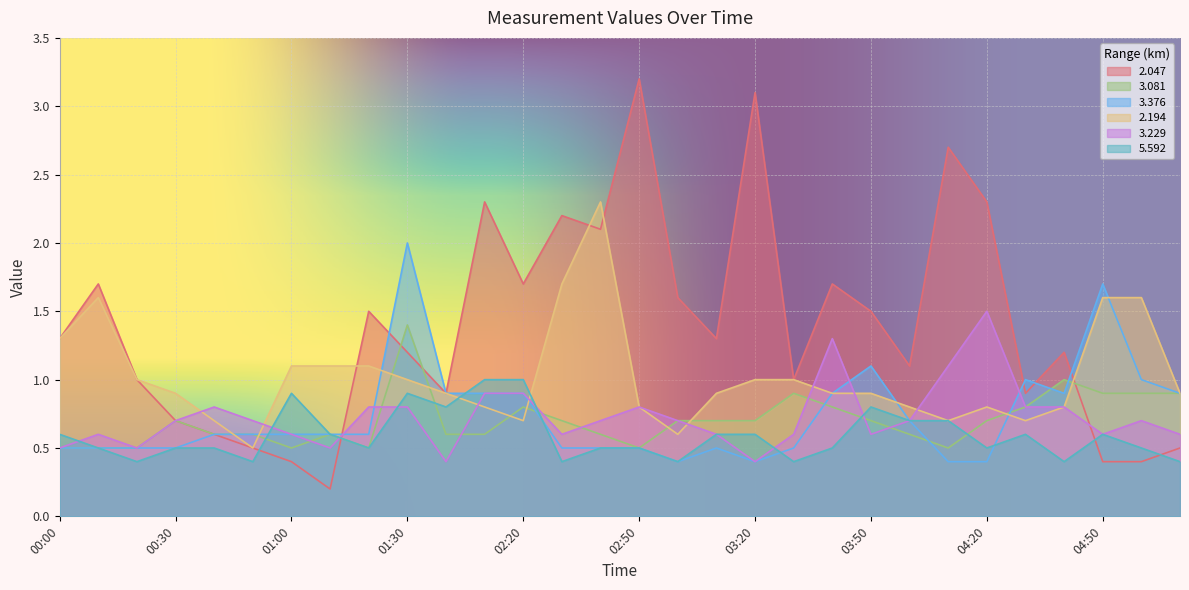

Which series has the largest total across all categories?

2.047